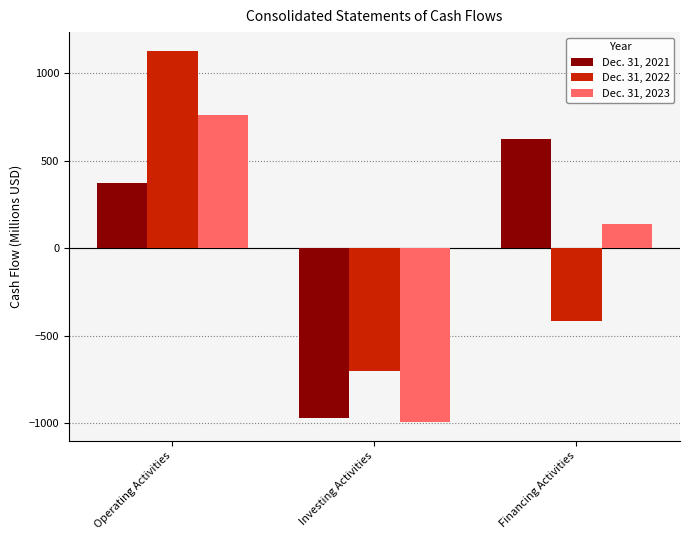

List the labels in order of Dec. 31, 2021 value, smallest first.

Investing Activities, Operating Activities, Financing Activities